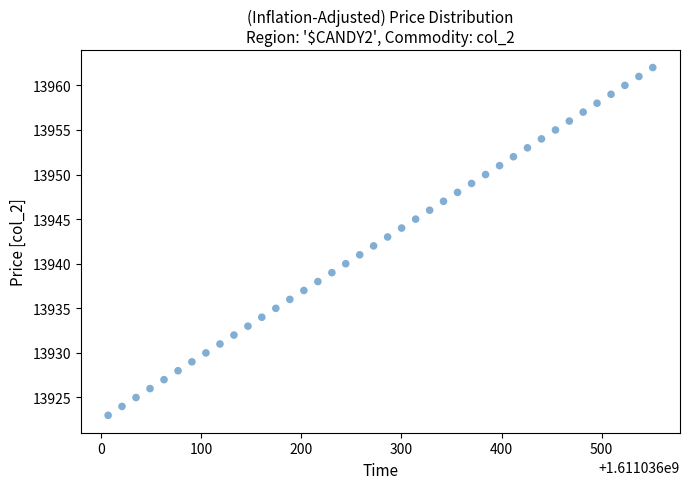

What is the range of Y values (max minus min)?

39